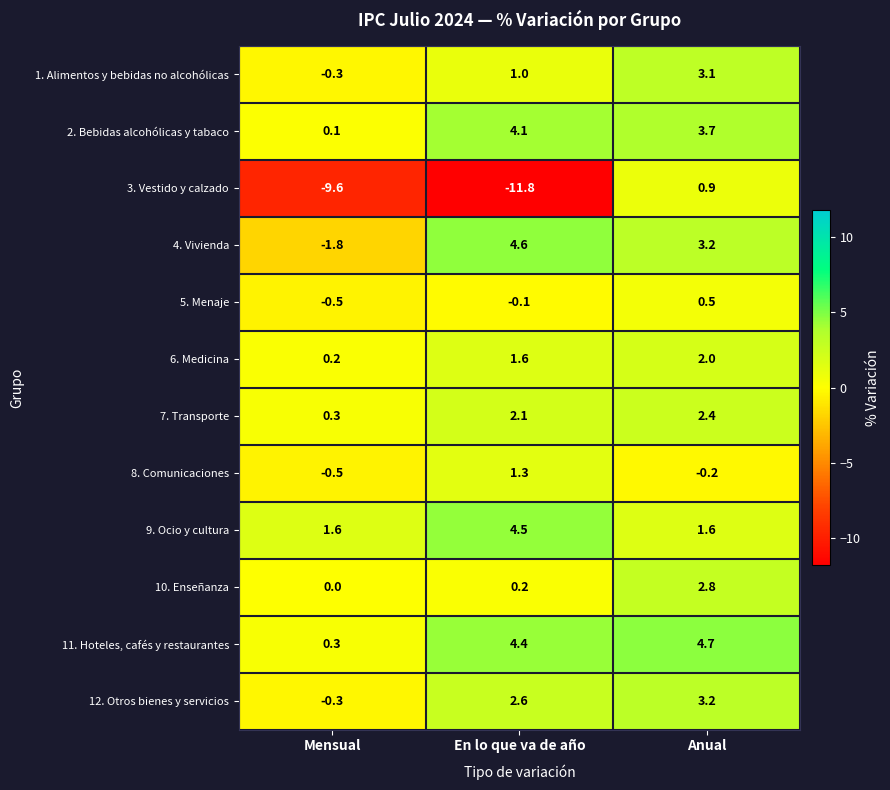

The 12. Otros bienes y servicios series shows 3.2 at Anual. True or false?

True